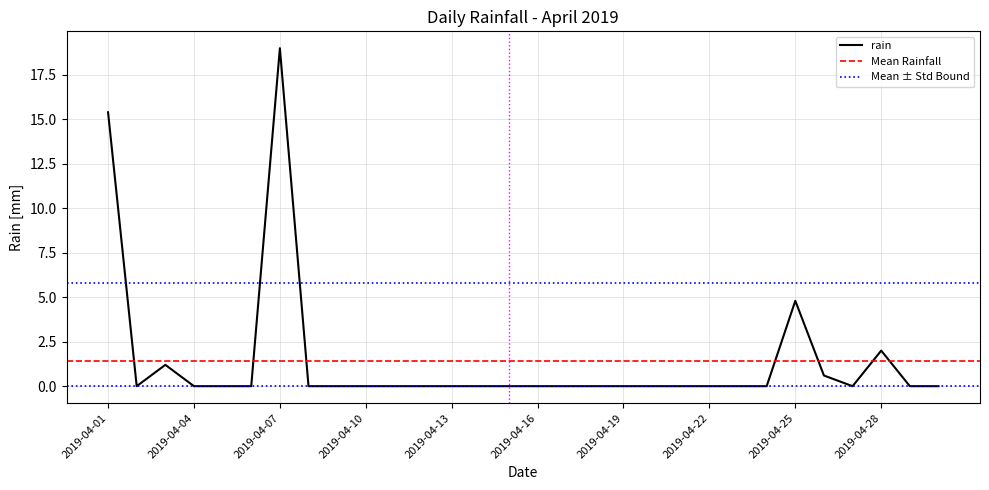

Which label corresponds to the smallest value in the chart?

2019-04-02